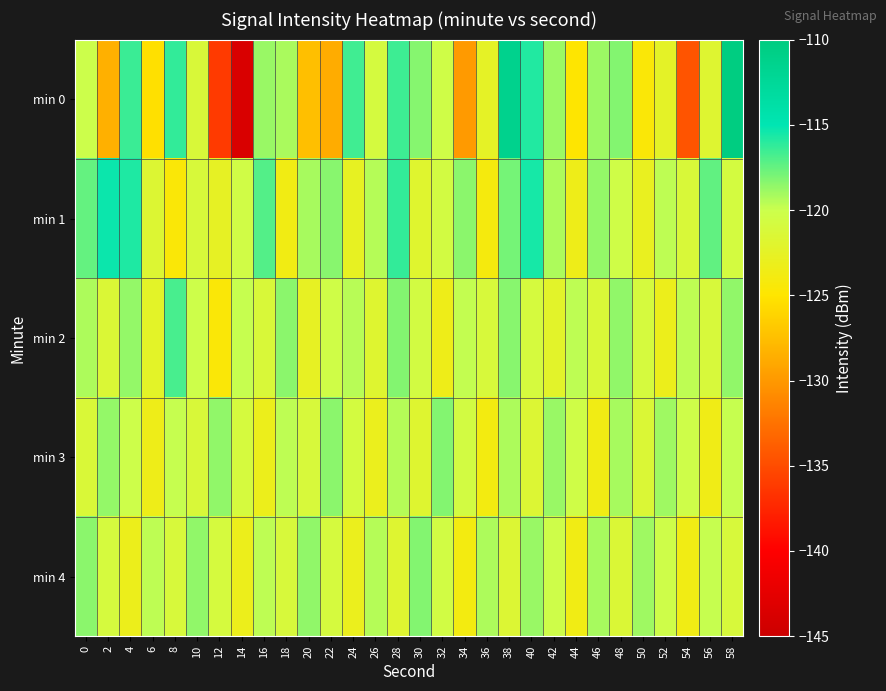

Which series has the widest spread of values?

min 0